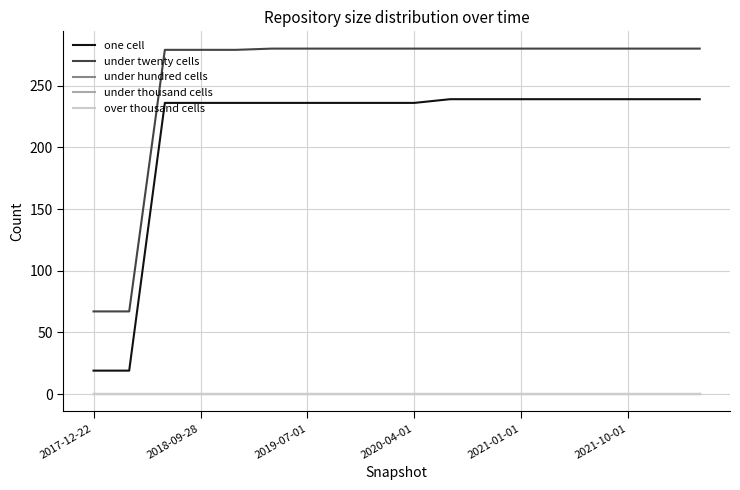

Where is under thousand cells nearest to the value 0?

2017-12-22